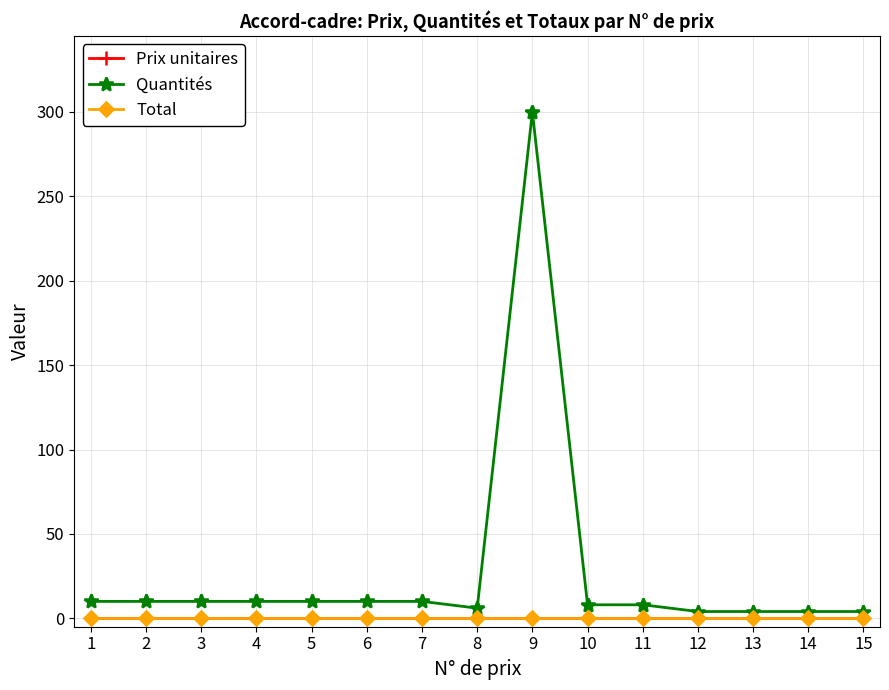

Is this an area chart (filled region under the line)?

No